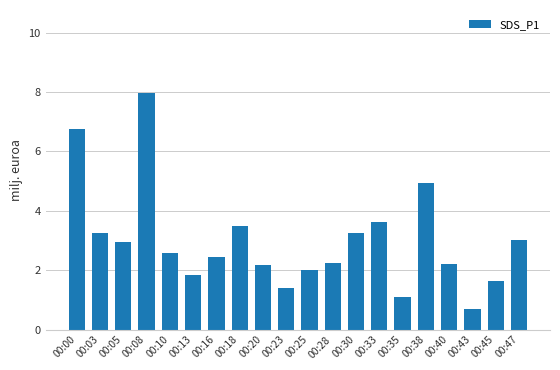

Is it true that the value at 00:20 is 0.8?

False